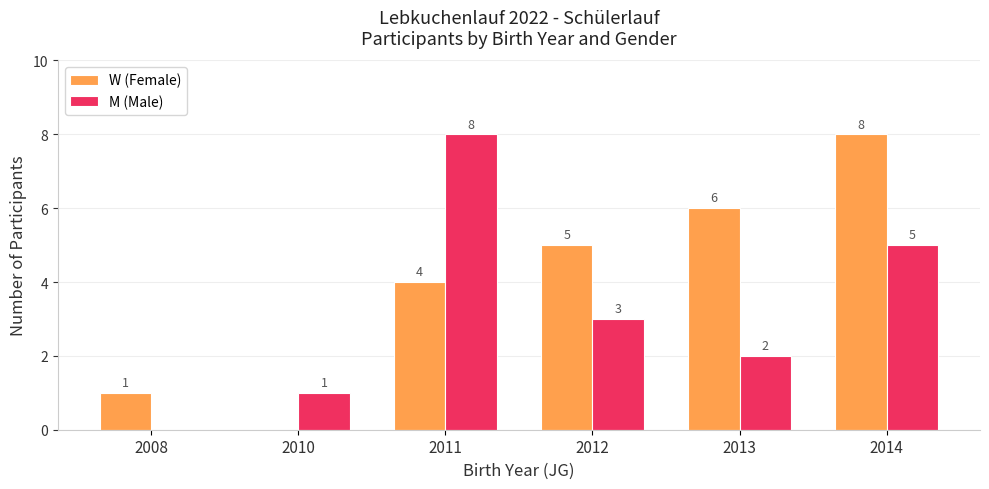

Which category has the highest value in the M (Male) series?

2011